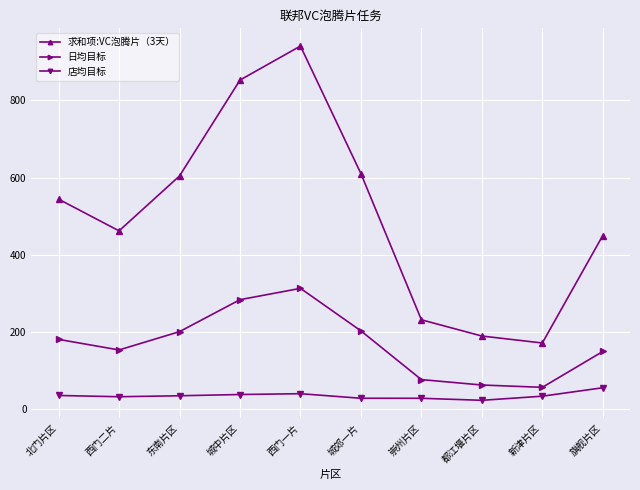

How many categories are shown in the chart?

10